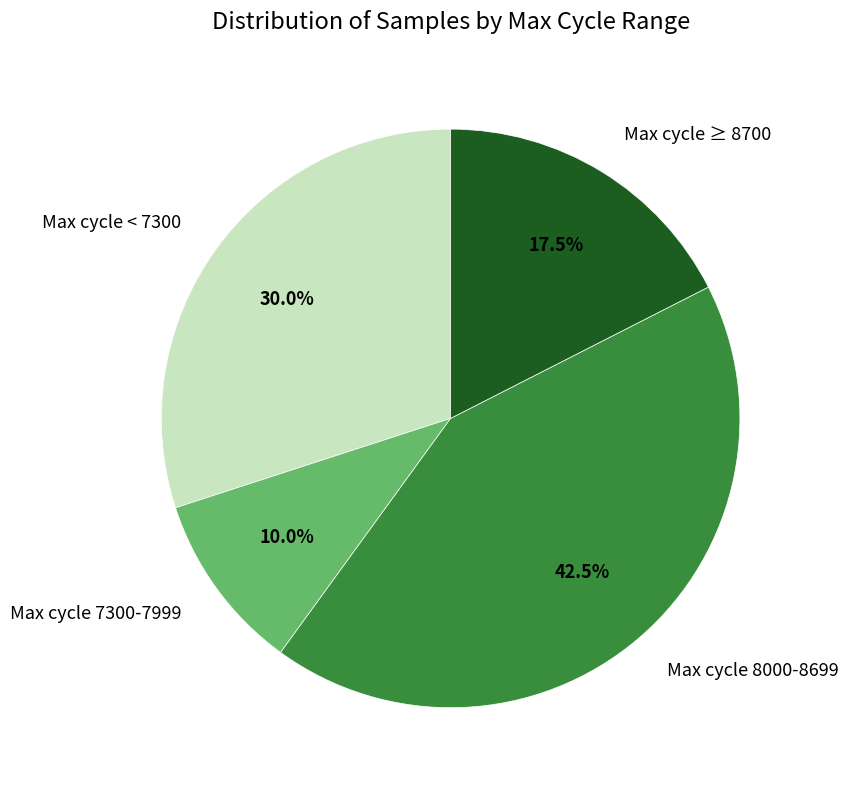

Combined, do Max cycle 8000-8699 and Max cycle < 7300 account for over 50%?

Yes